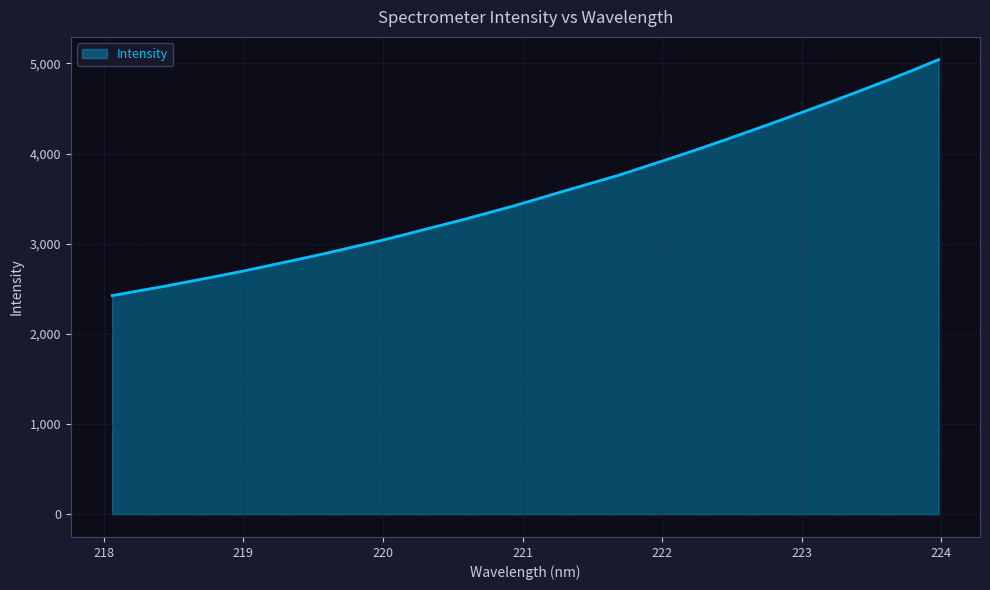

What is the greatest value displayed?

5042.2